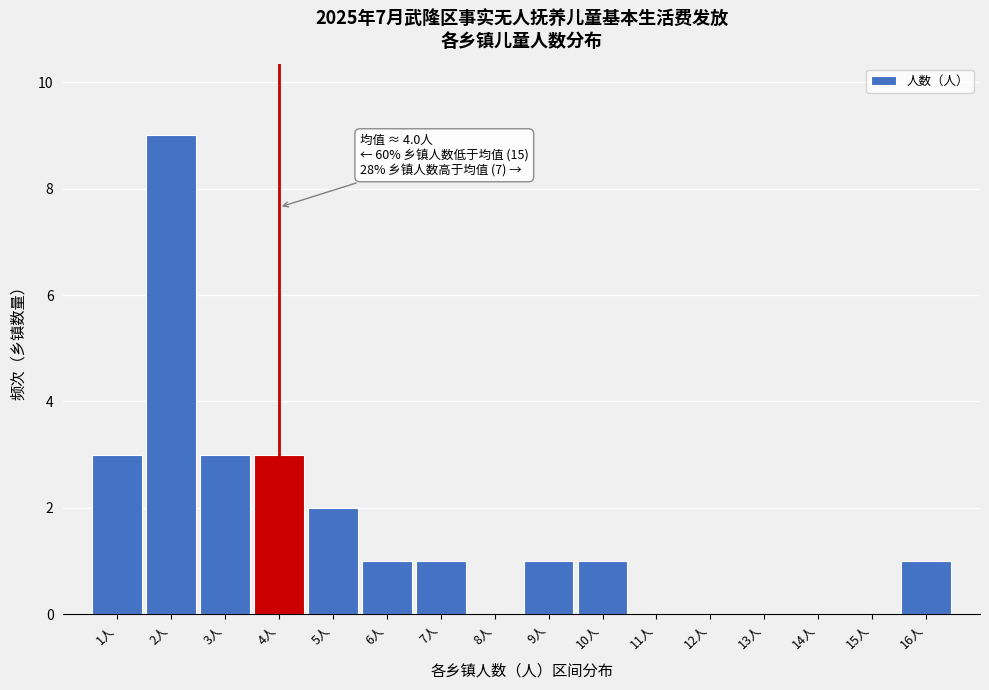

Which range on the x-axis has the tallest bar?

1.5 to 2.5